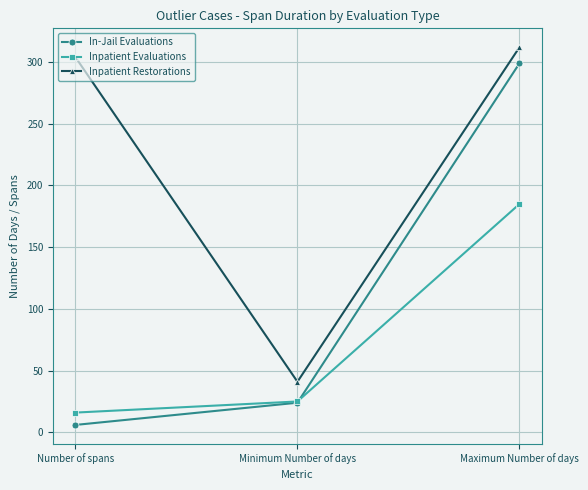

At how many categories does at least one series exceed 267?

2